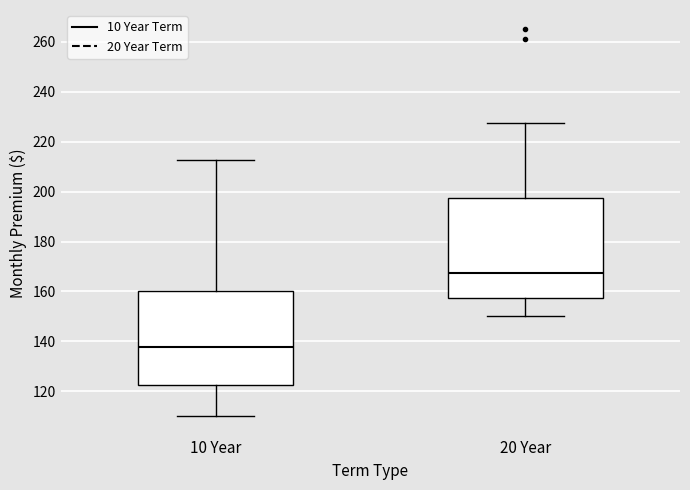

Which box's median line is the highest?

20 Year